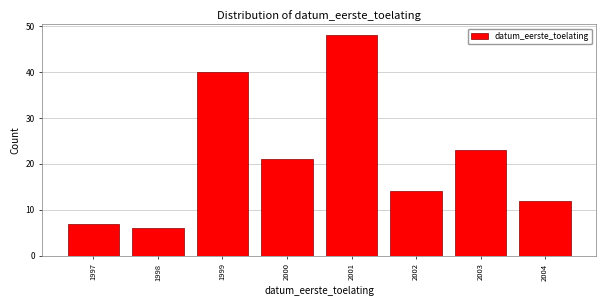

Reading left to right, extract all data points from this chart.

1997=7	1998=6	1999=40	2000=21	2001=48	2002=14	2003=23	2004=12